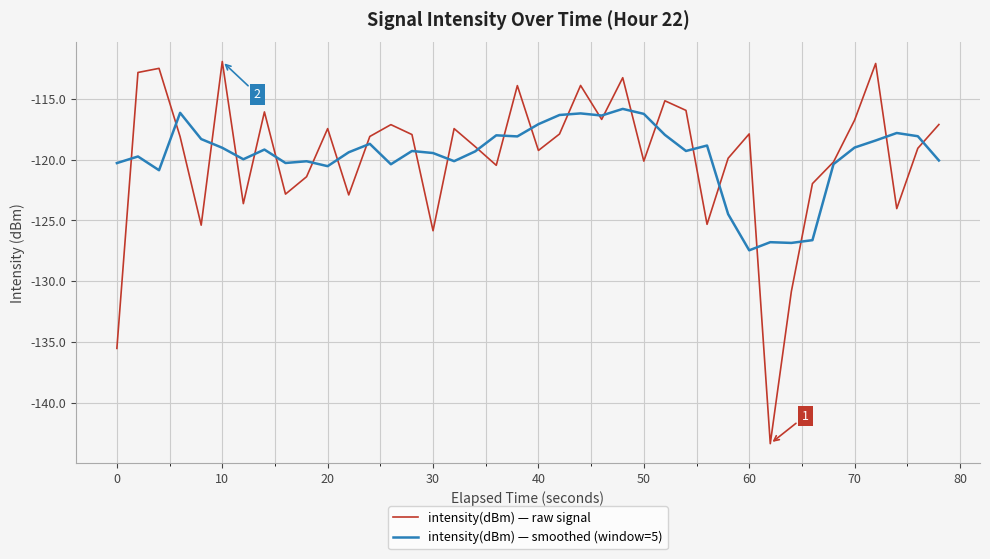

What is the greatest value displayed?

-111.9